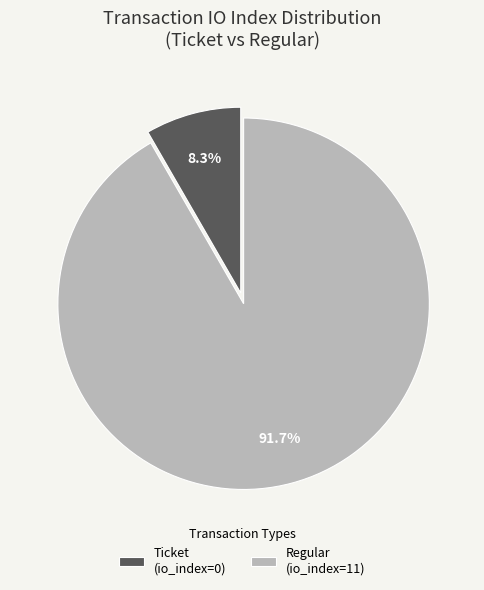

What is the total percentage of Regular (io_index=11) and Ticket (io_index=0)?

100.0%